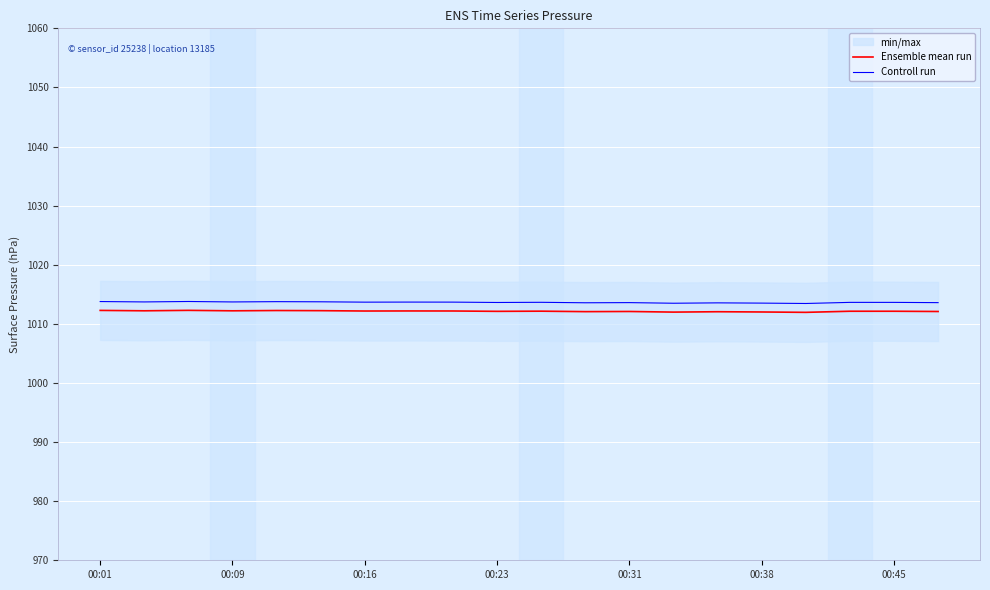

What position from the right is 11?

9